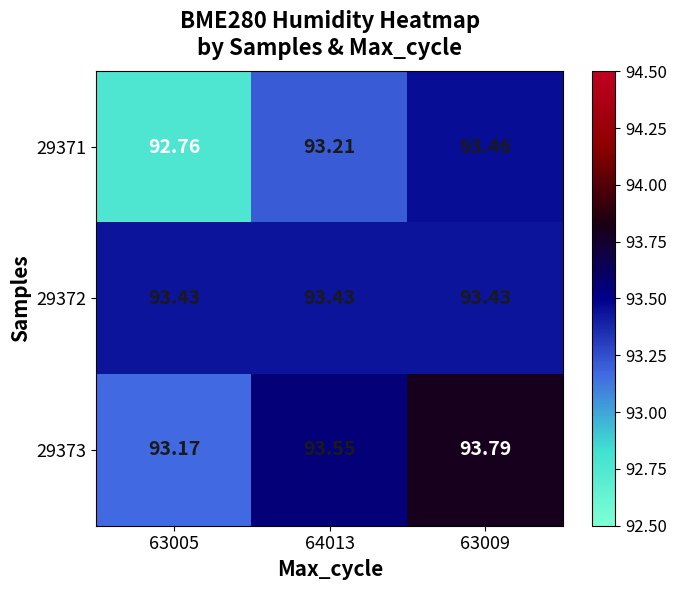

Is the value of 29372 at 63009 greater than the value of 29373 at 63009?

No